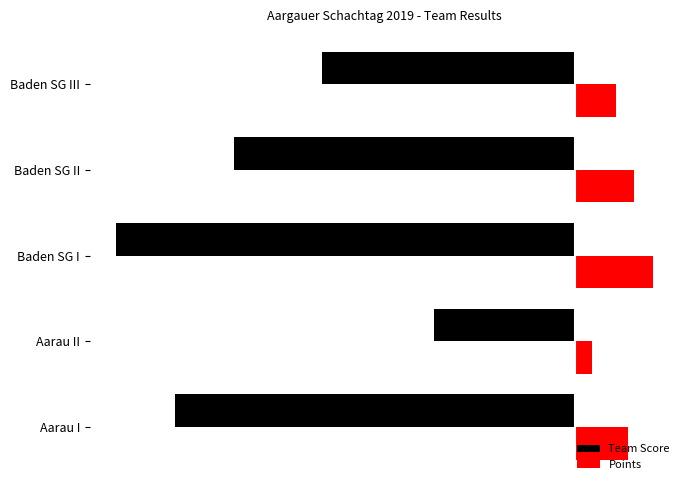

What are all the series names shown in the legend?

Team Score, Points